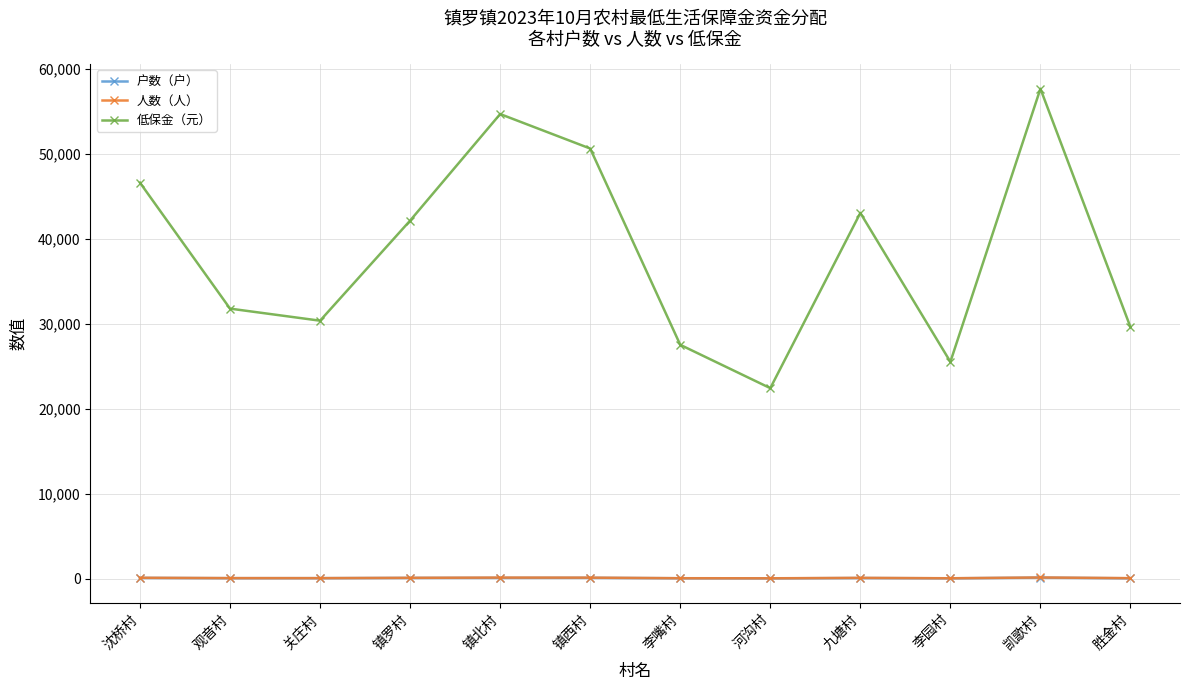

What is the difference between the highest and lowest values at 九塘村?

42966